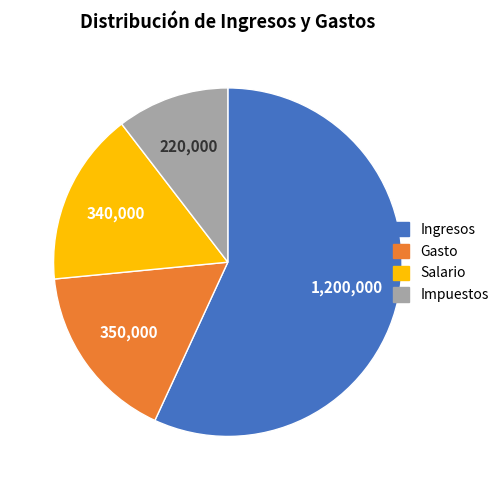

Do Salario and Impuestos together represent more than half of the pie?

No